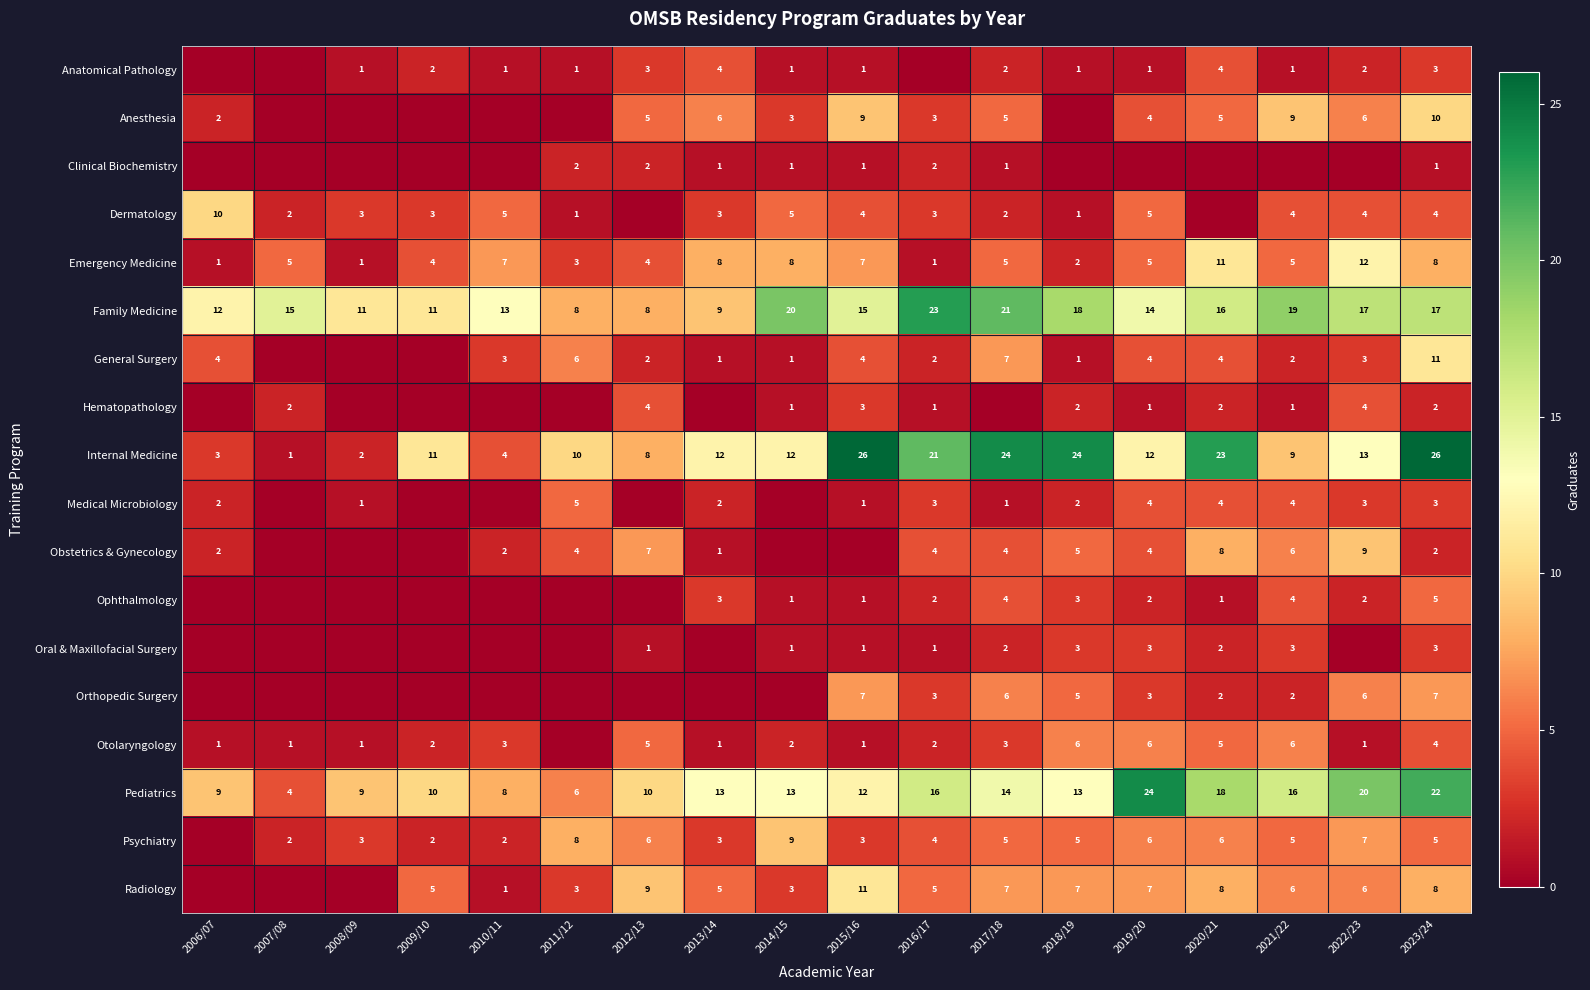

What is the difference between the Family Medicine values at 2006/07 and 2007/08?

3